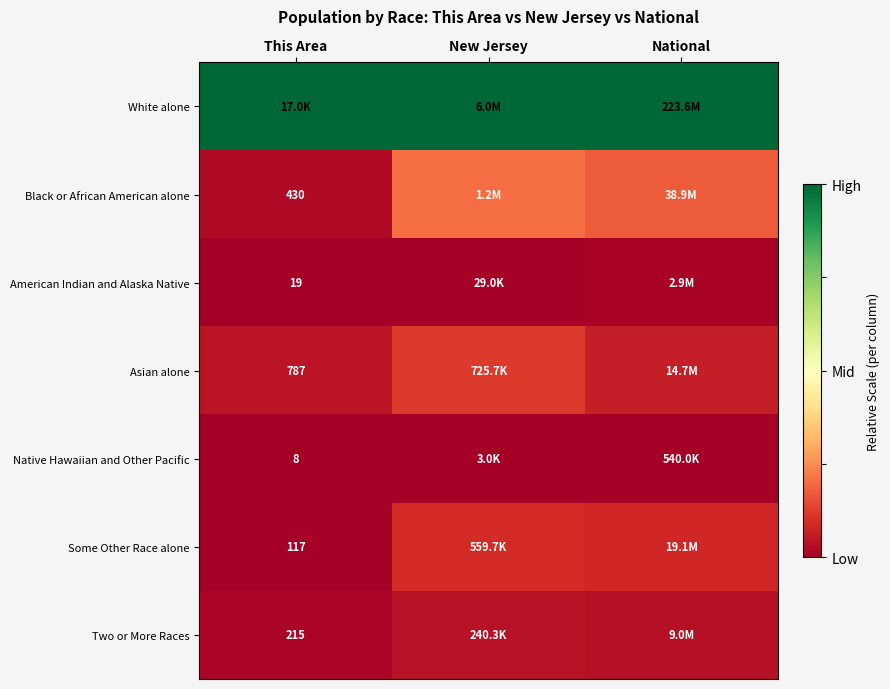

Is it true that White alone equals 1.0 at New Jersey?

True